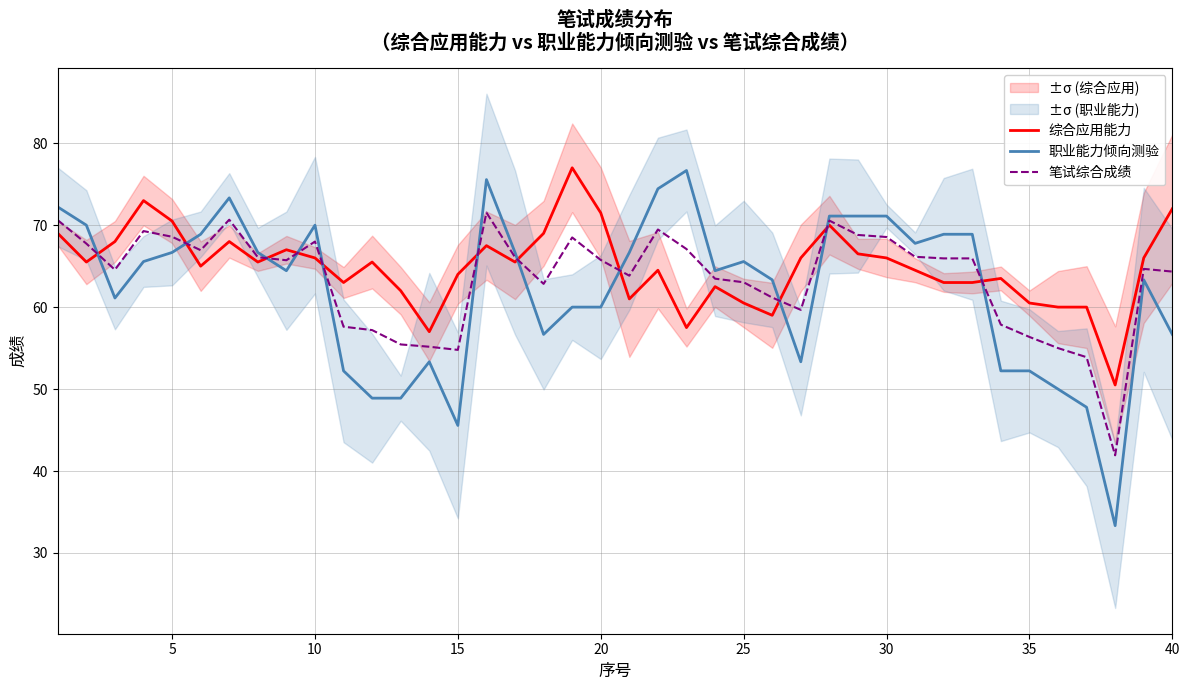

Which series has the widest spread of values?

职业能力倾向测验